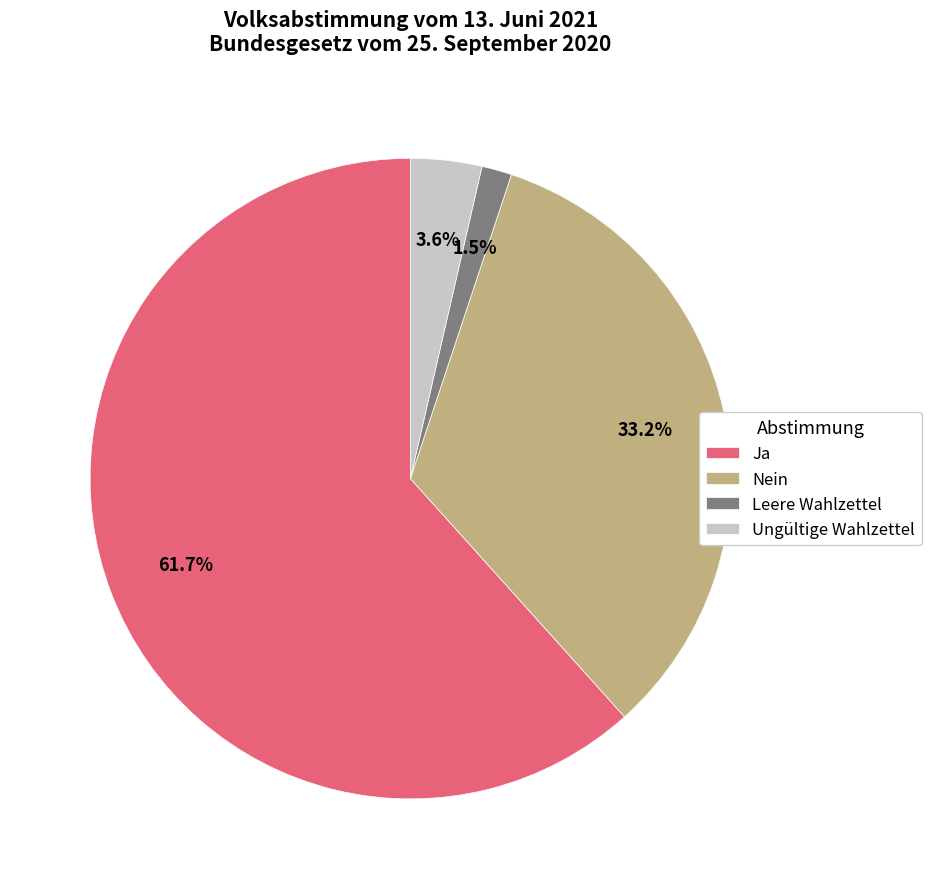

How many slices are in this pie chart?

4